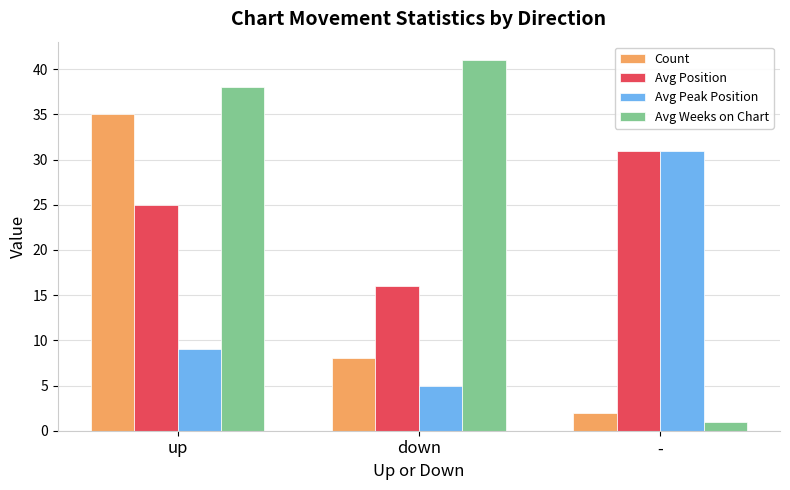

Which series changed the most between down and -?

Avg Weeks on Chart